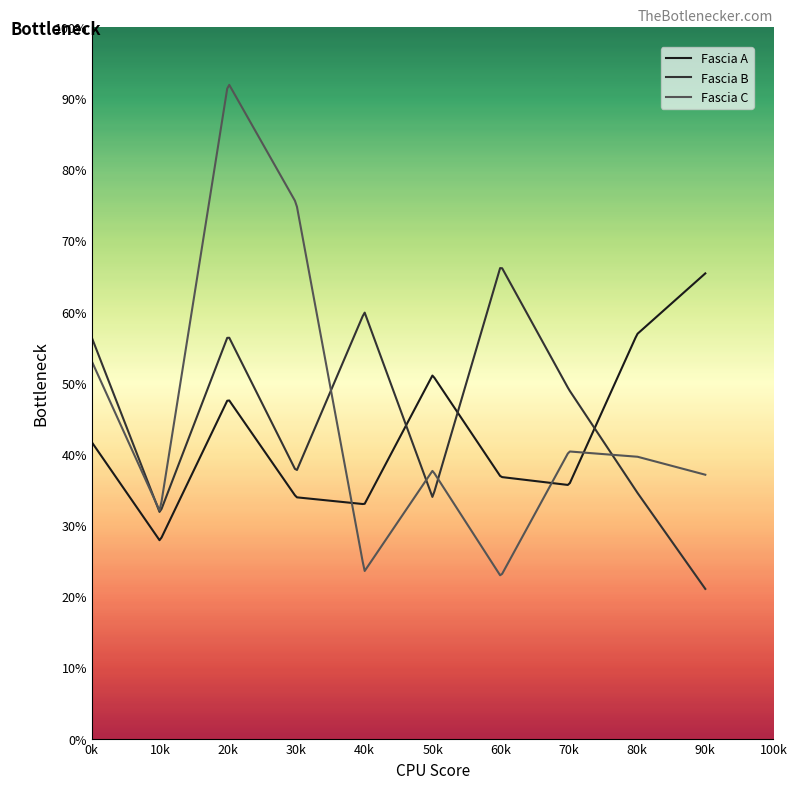

True or false: Fascia A and Fascia B intersect in this chart.

True